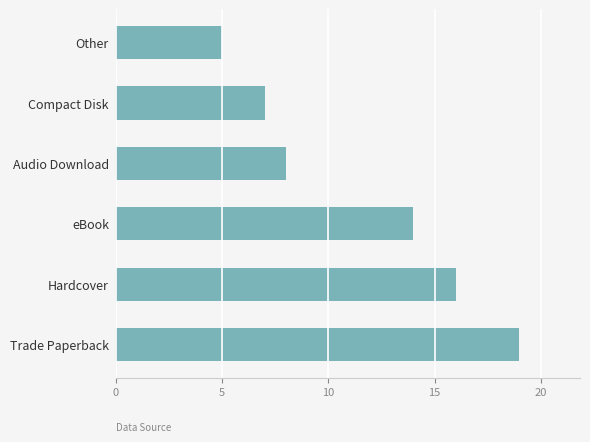

At which label is the value closest to 12?

eBook